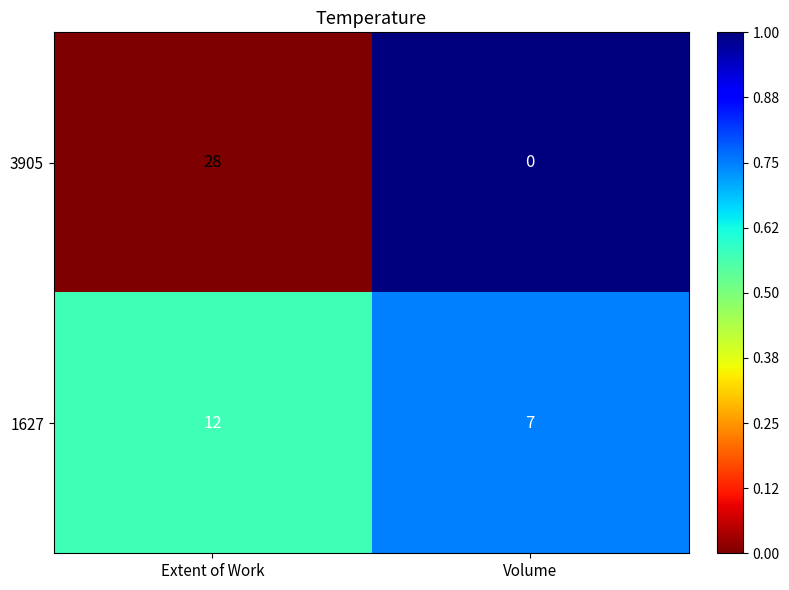

What is the total value across all series at Extent of Work?

40